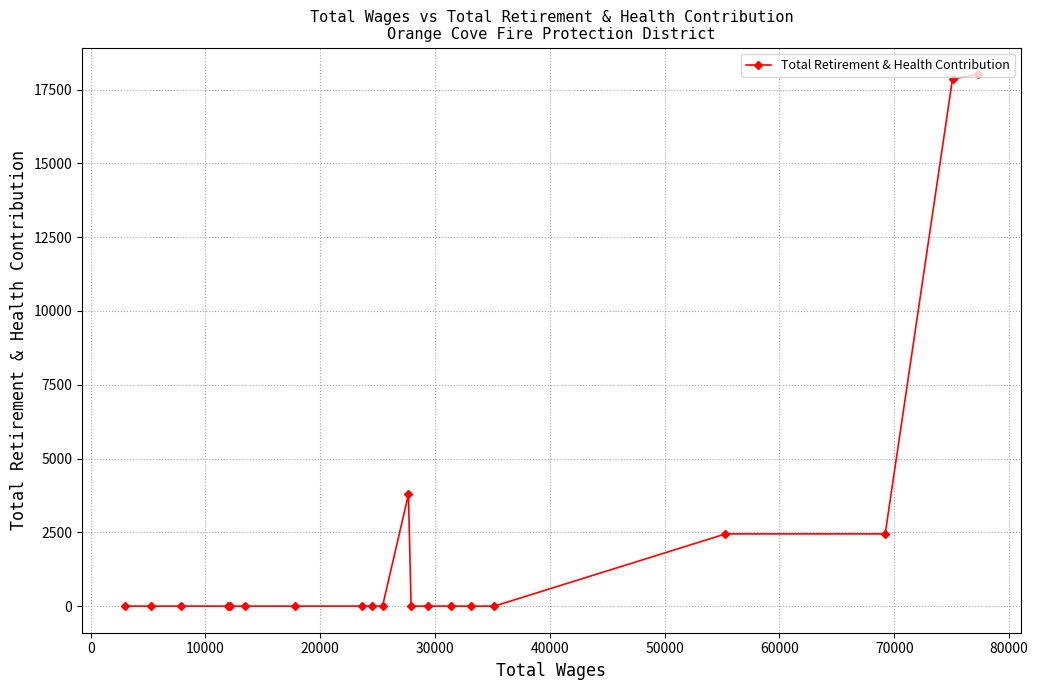

What is the greatest value displayed?

18016